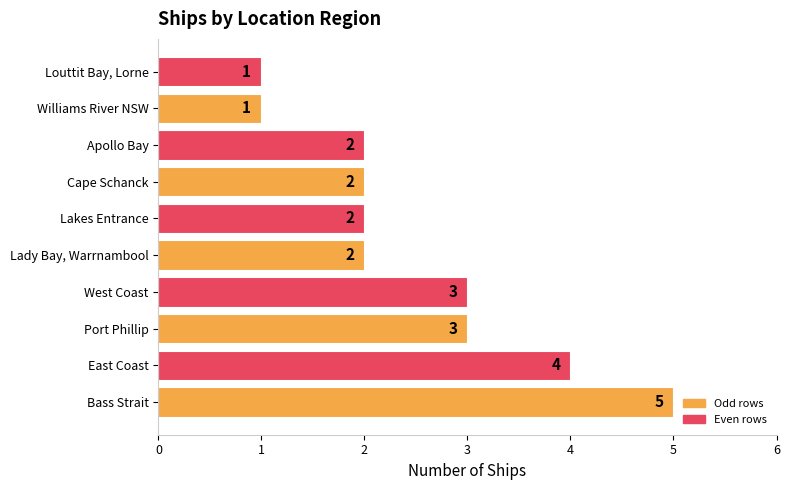

Reading bottom to top, extract all data points from this chart.

5	4	3	3	2	2	2	2	1	1